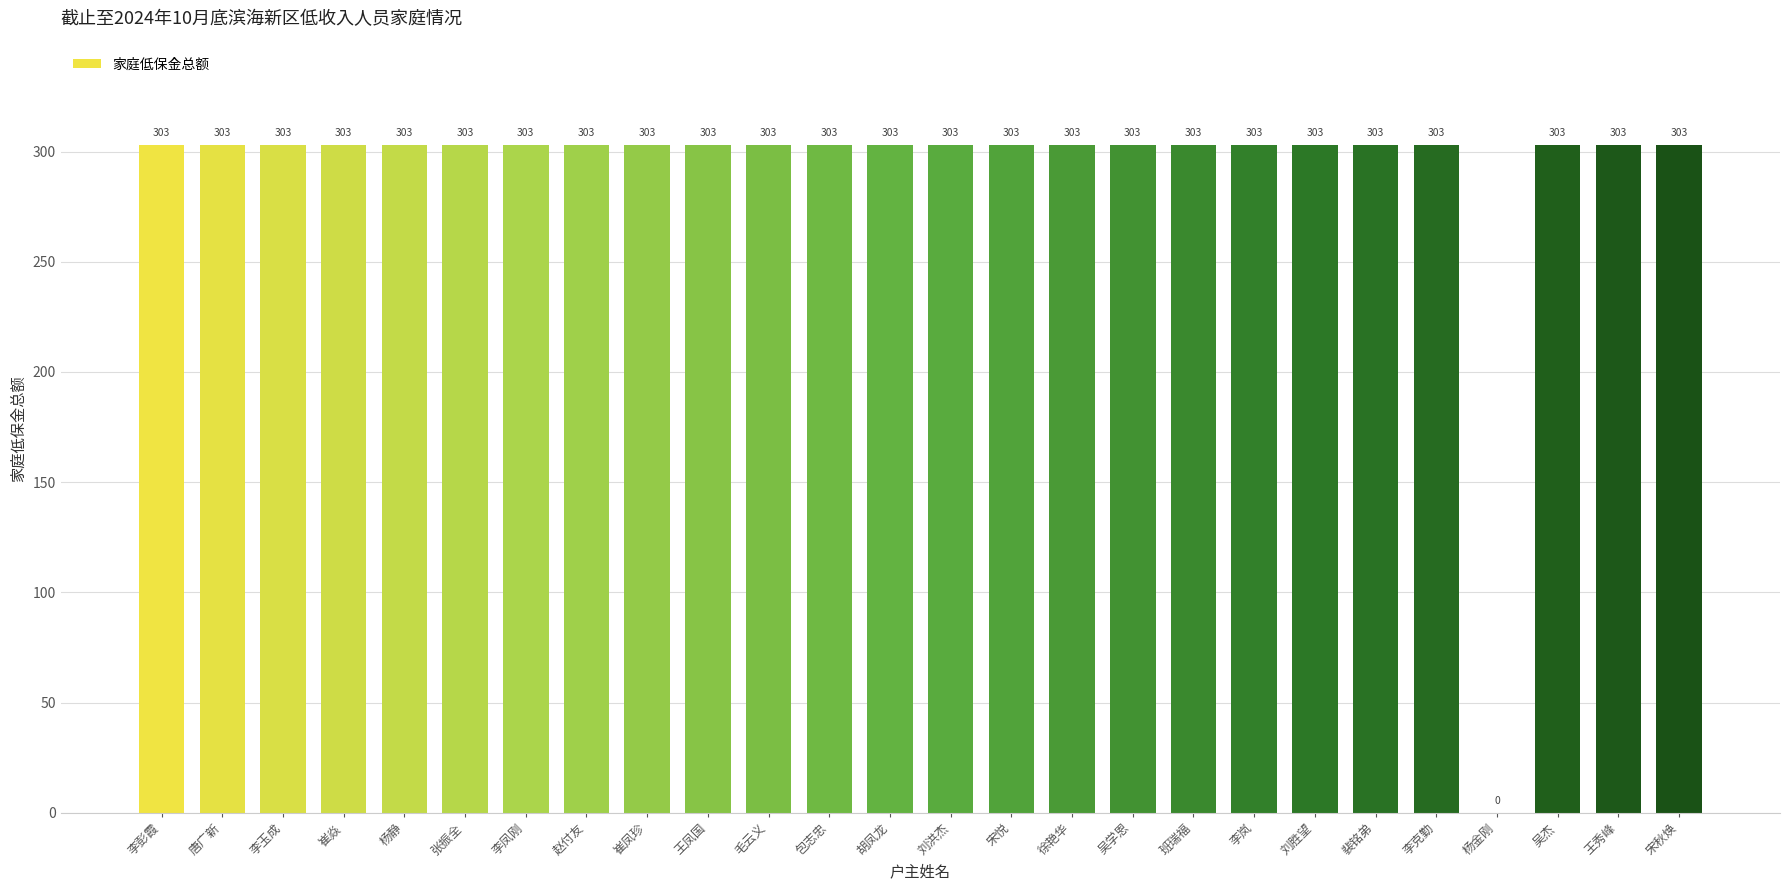

Reading right to left, list all the values displayed in this chart.

303	303	303	0	303	303	303	303	303	303	303	303	303	303	303	303	303	303	303	303	303	303	303	303	303	303